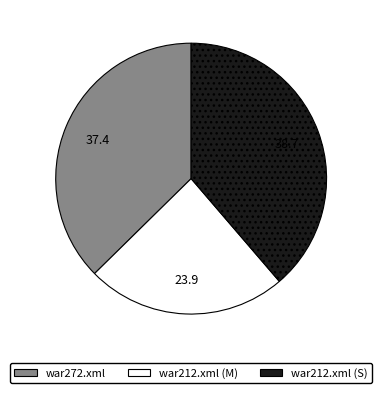

What is the largest slice in the pie chart?

war212.xml (S)